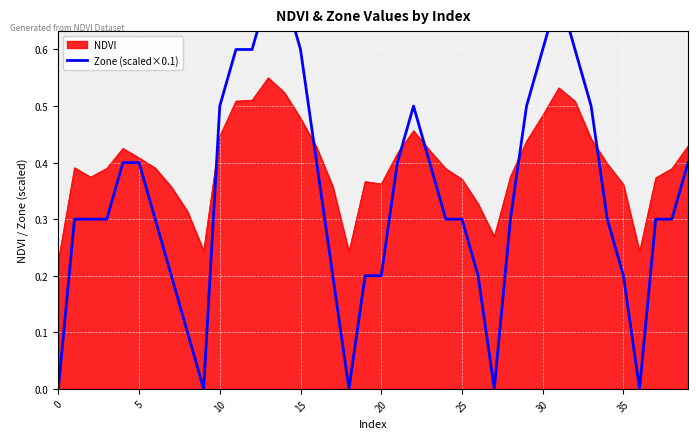

Where is the first local minimum?

9